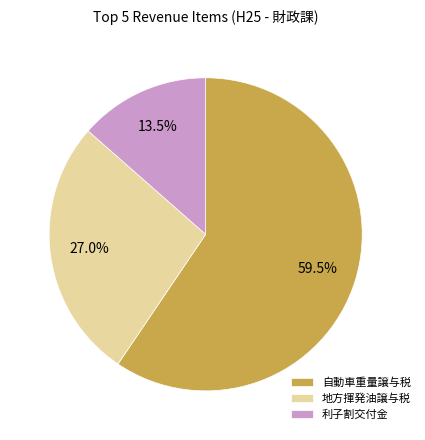

Approximately how many times larger is the value at 自動車重量譲与税 compared to 利子割交付金?

4.4